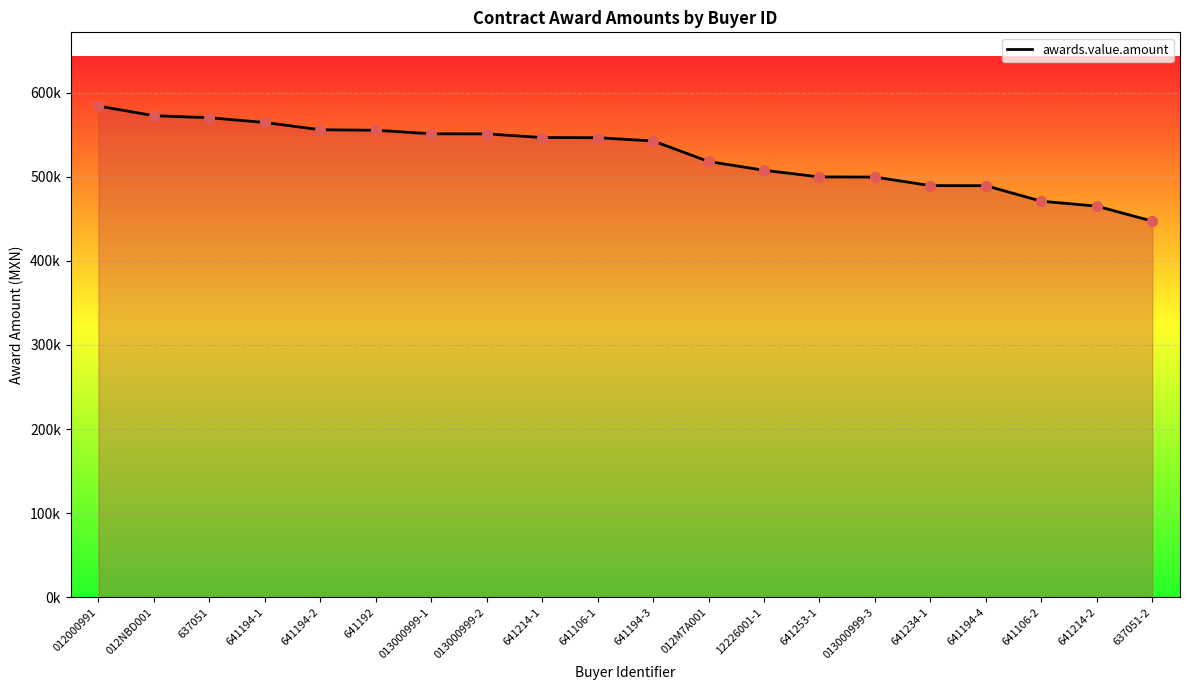

Between 012000991 and 641214-1, which is larger?

012000991